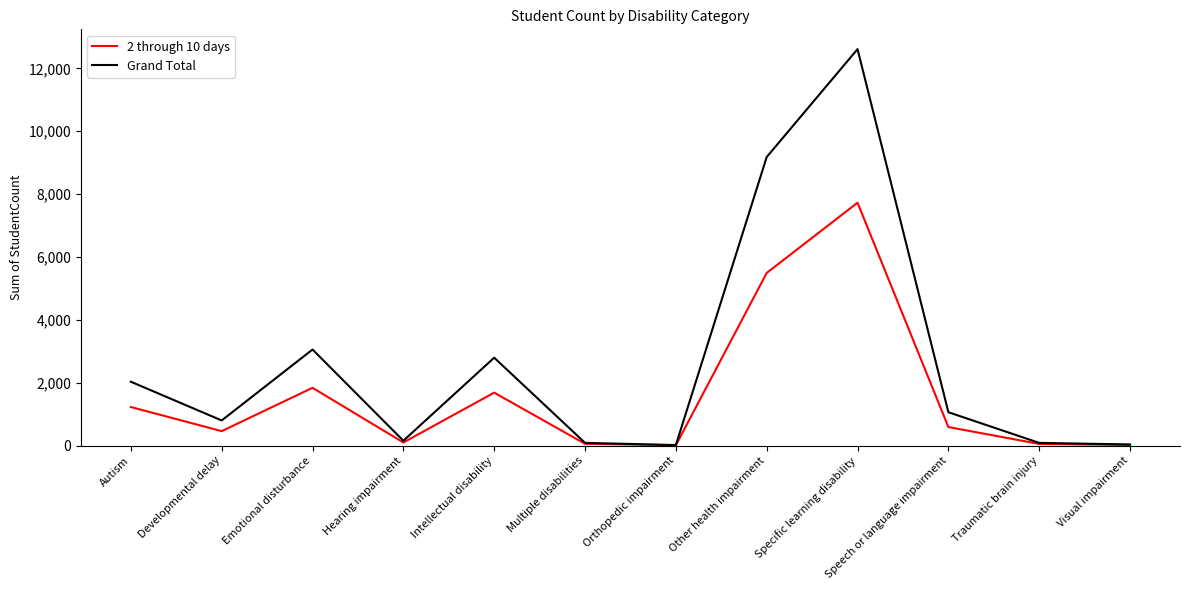

At which label is Grand Total closest to 6315?

Other health impairment